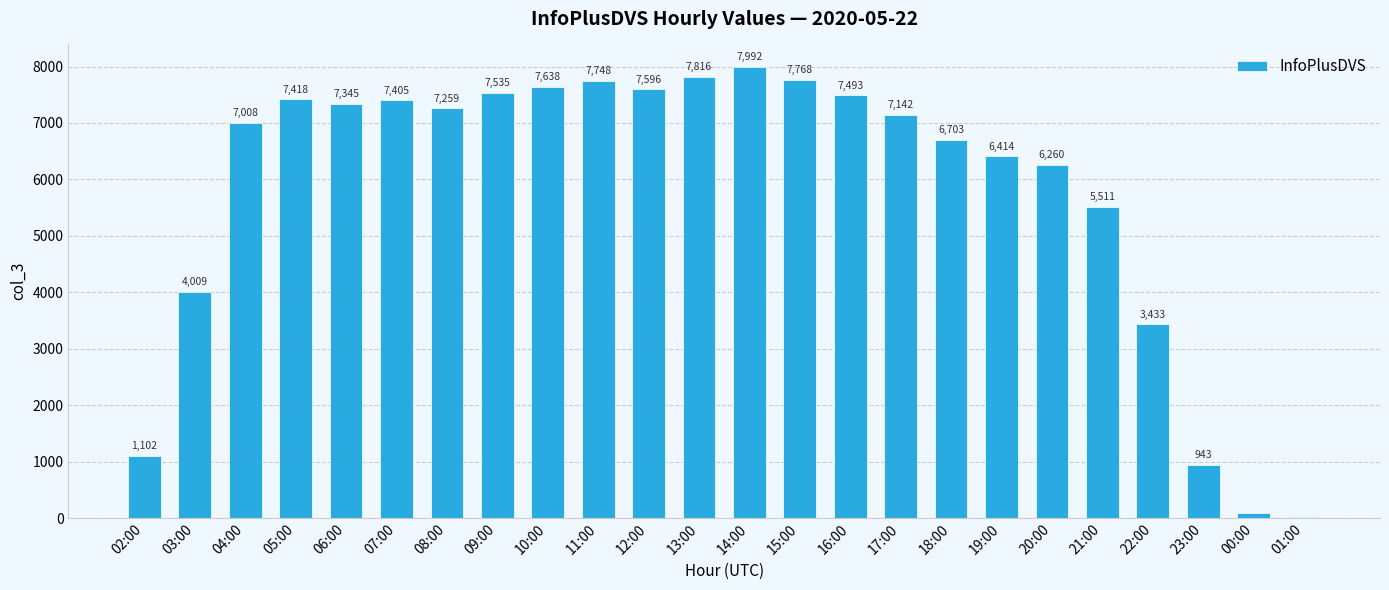

How many series are shown in this chart?

1